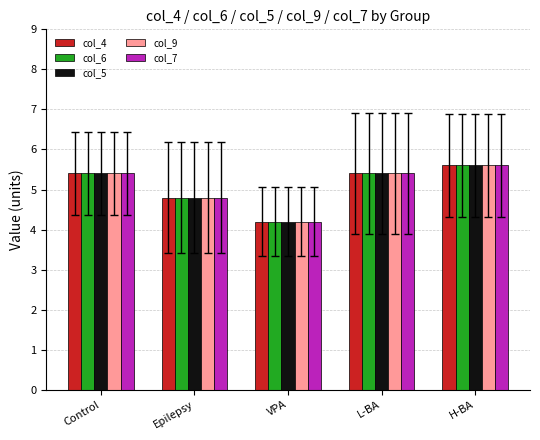

What is the greatest value displayed?

5.6